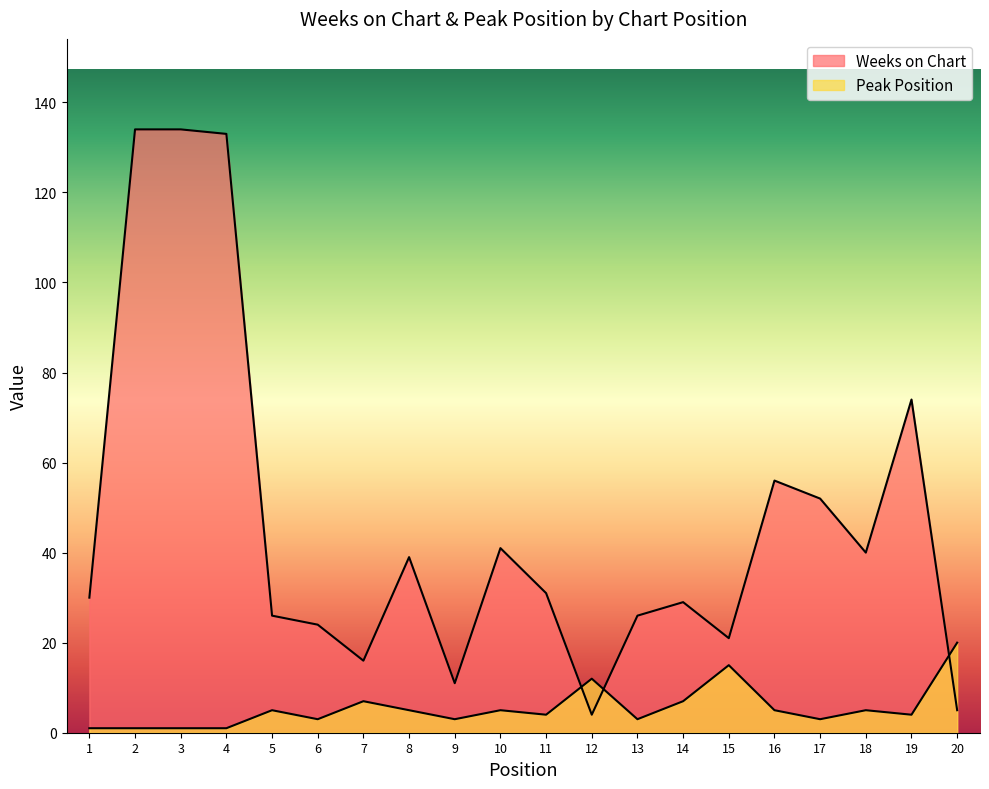

What is the lowest value of the Weeks on Chart series?

4